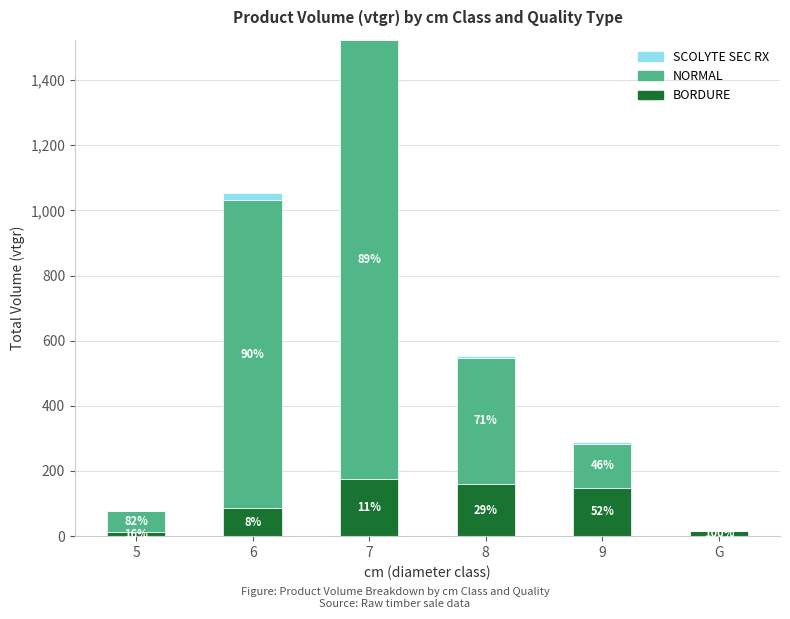

Which has a higher value, 5 or 7?

7